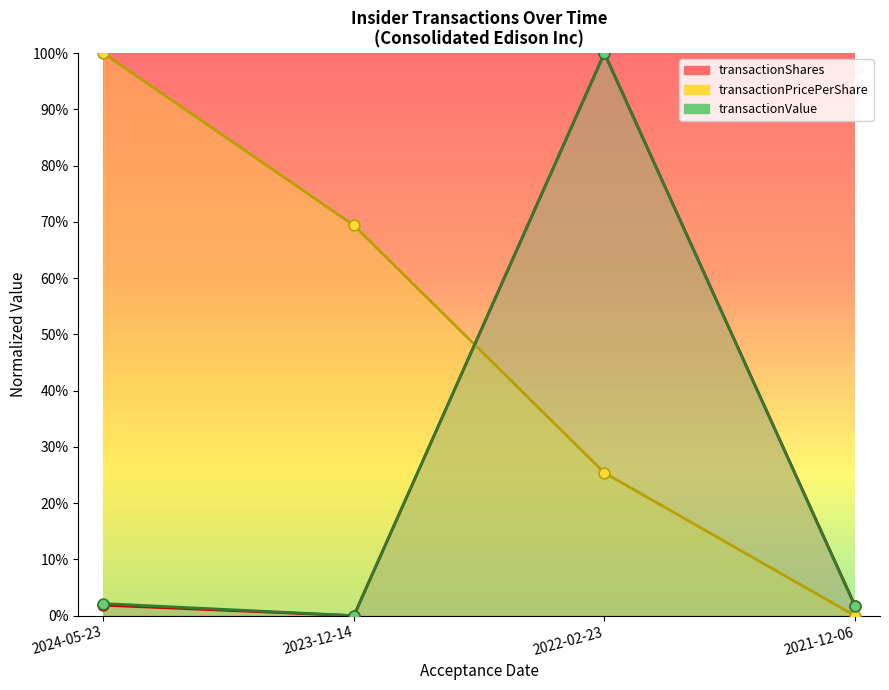

Which series has the widest spread of Y values?

transactionShares